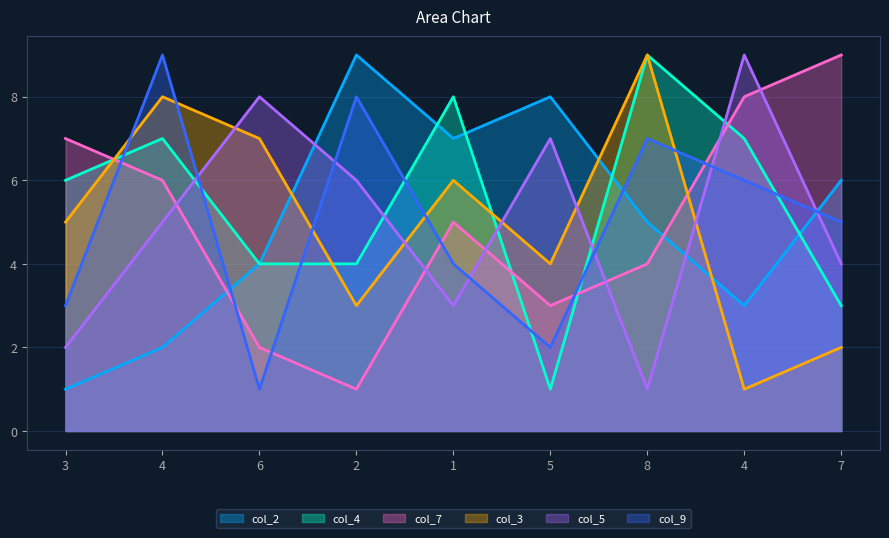

List the series in order of their peak value, lowest first.

col_2, col_4, col_7, col_3, col_5, col_9